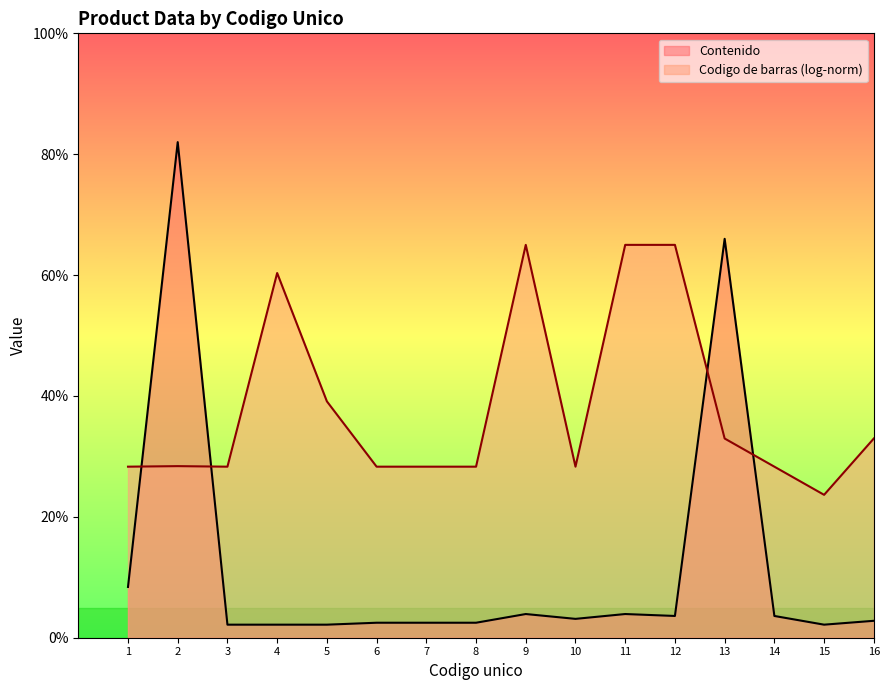

What is the maximum value shown in the chart?

82.0